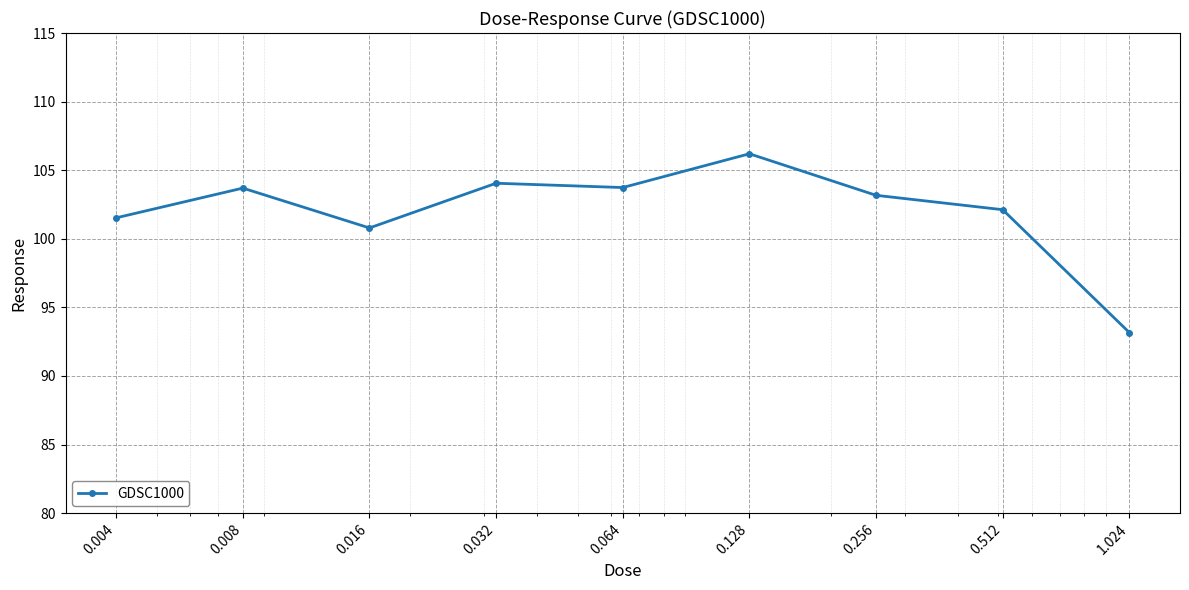

What is the average value?

102.1